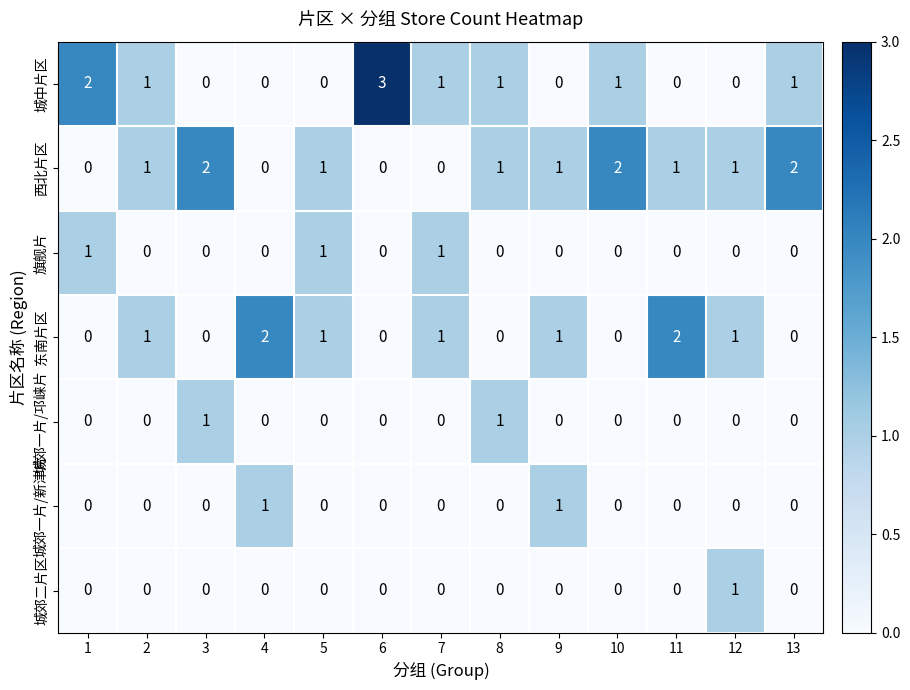

True or false: 东南片区 has a value of 2 at 4.

True